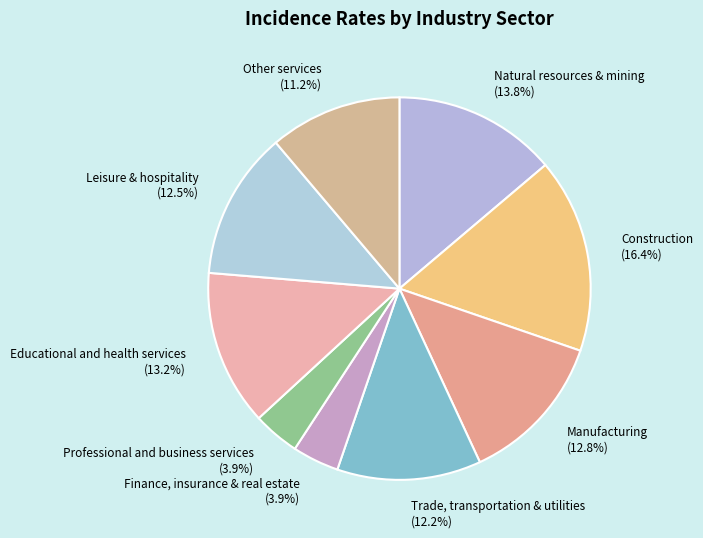

Count the number of slices in the pie.

9